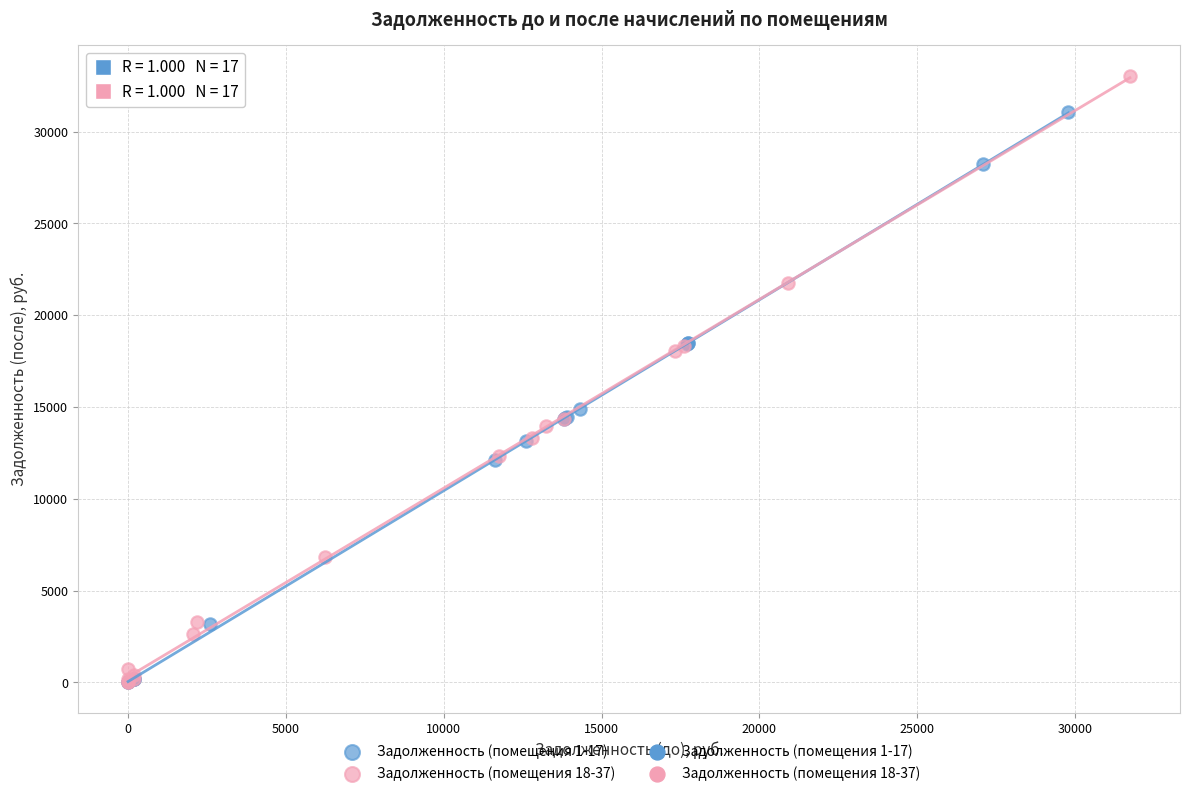

Which series has the widest spread of Y values?

Задолженность (помещения 18-37)